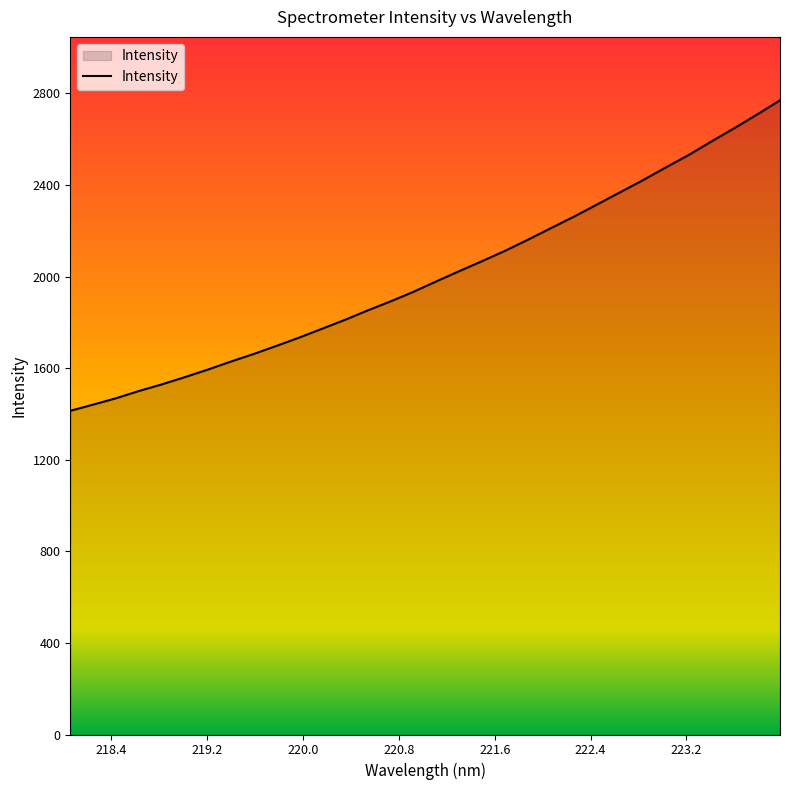

What is the smallest value displayed?

1413.8